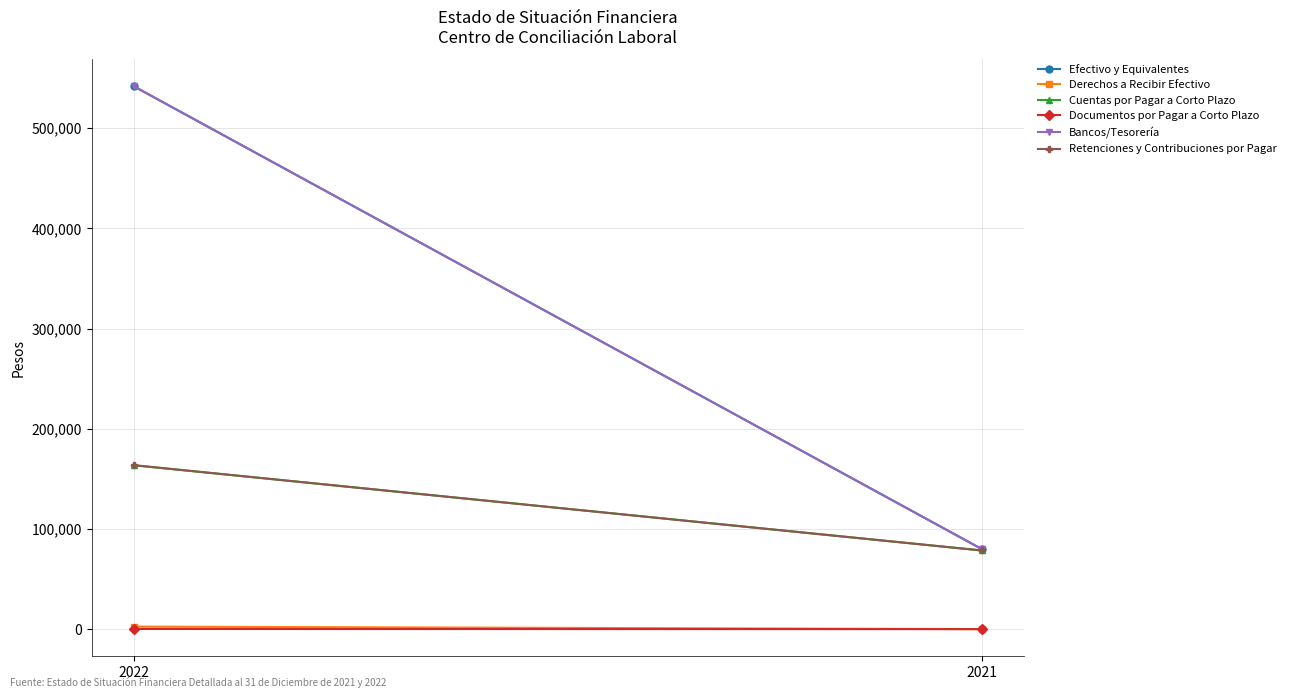

What is the total value across all series at 2022?

1413329.7